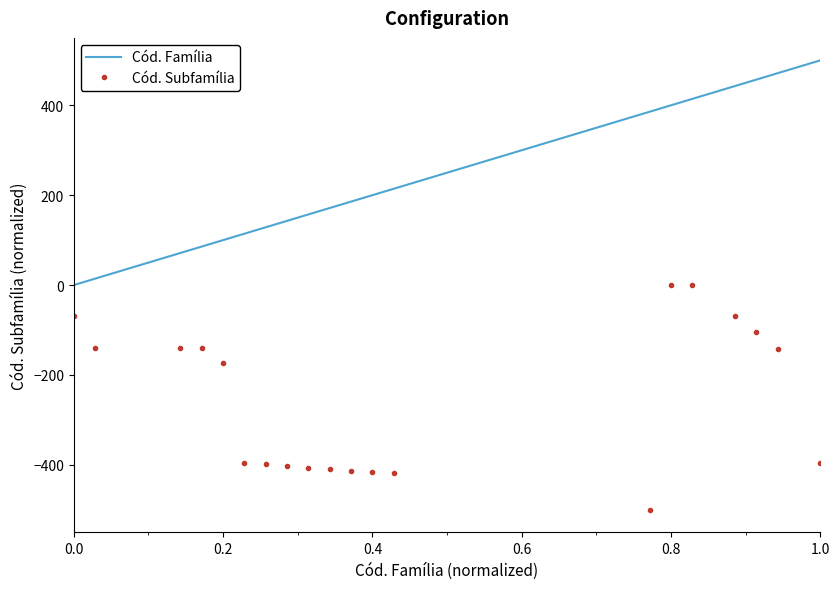

List the series in order of their overall mean, highest first.

Cód. Família, Cód. Subfamília